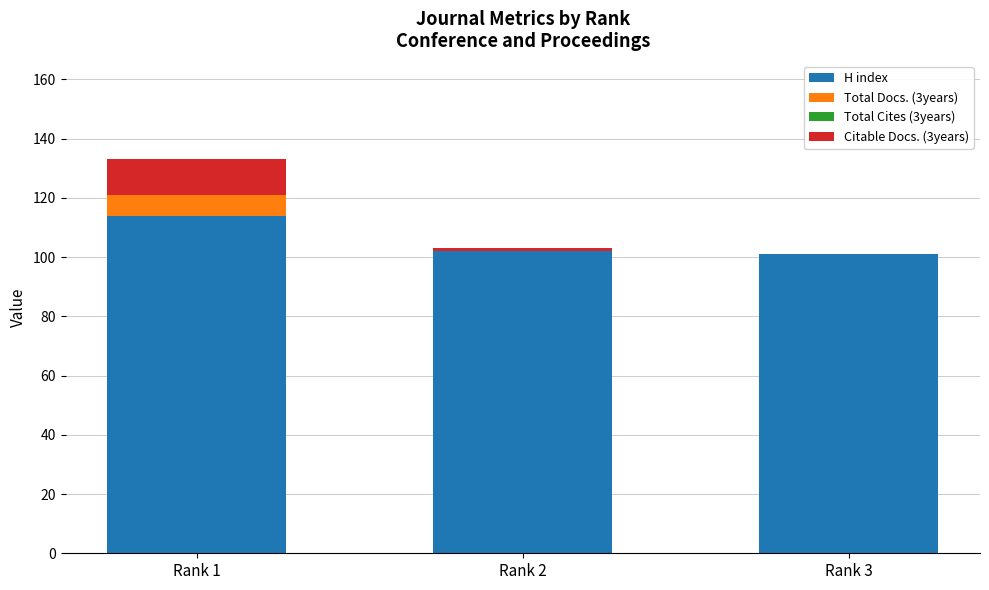

The value of H index at Rank 2 is 70. True or false?

False